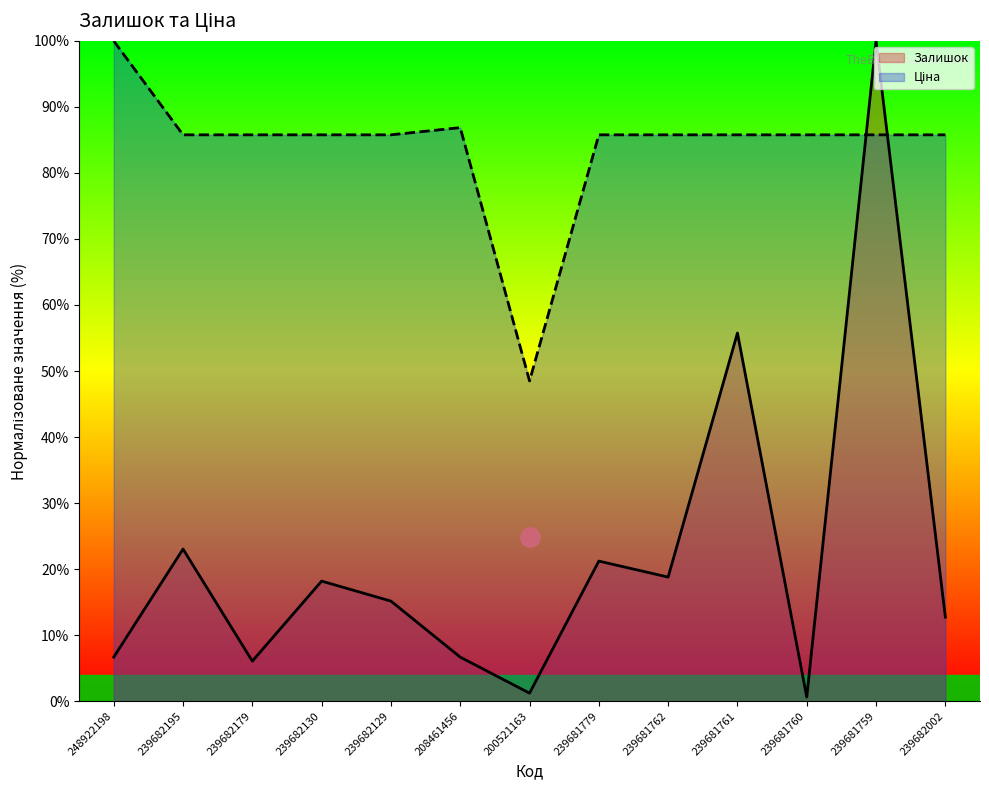

Reading left to right, list all the values displayed in this chart.

Залишок: 248922198=6.7	239682195=23.0	239682179=6.1	239682130=18.2	239682129=15.2	208461456=6.7	200521163=1.2	239681779=21.2	239681762=18.8	239681761=55.8	239681760=0.6	239681759=100.0	239682002=12.7
Ціна: 248922198=100.0	239682195=85.8	239682179=85.8	239682130=85.8	239682129=85.8	208461456=86.9	200521163=48.5	239681779=85.8	239681762=85.8	239681761=85.8	239681760=85.8	239681759=85.8	239682002=85.8